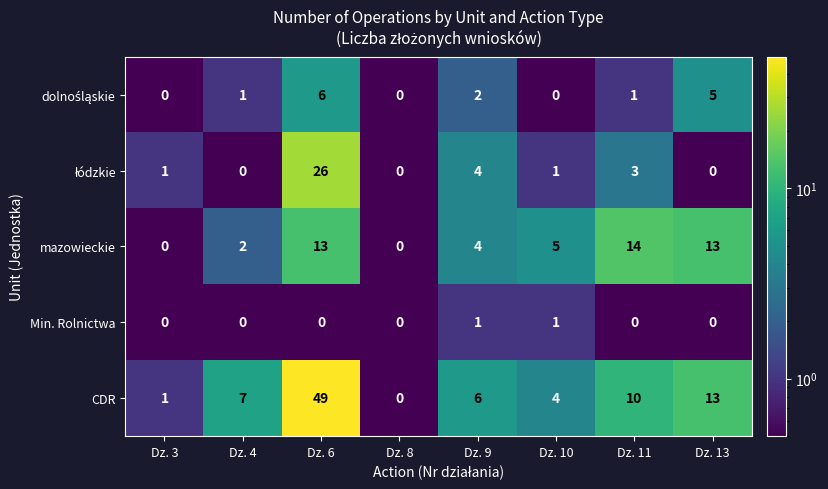

At which category is the sum across all series the highest?

Dz. 6